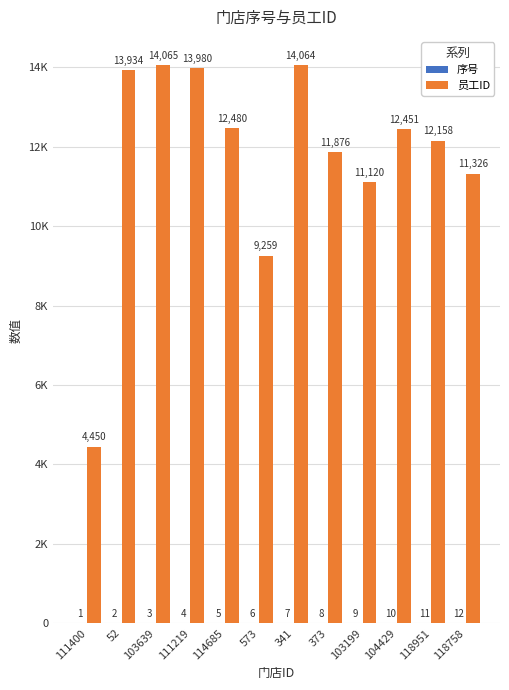

What is the difference between the maximum and second lowest values in the 序号 series?

10